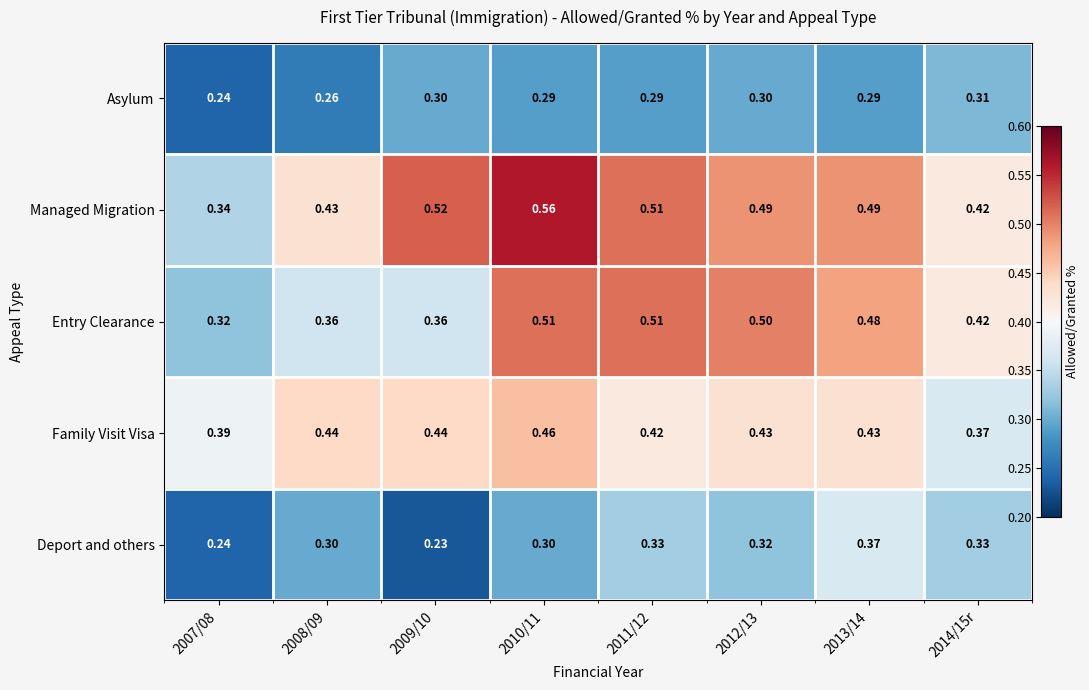

What is the difference between the highest and lowest values at 2010/11?

0.3